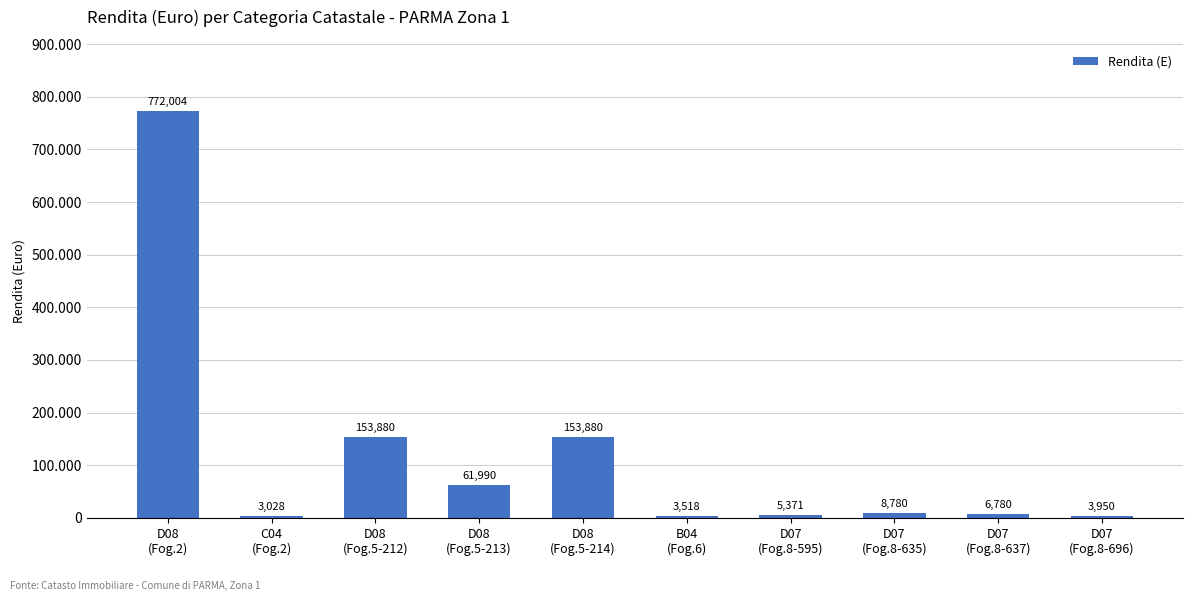

What is the difference between the second highest and minimum values?

150851.5